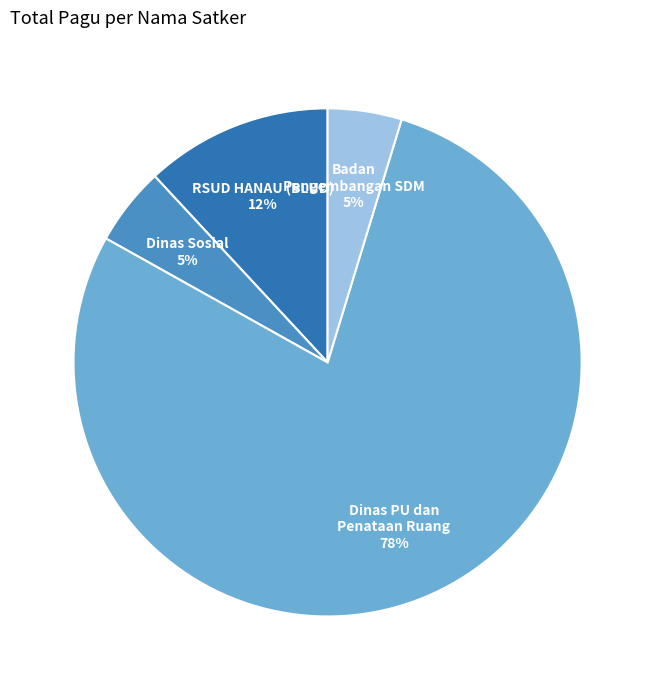

To the nearest percent, what is the average slice percentage?

25%